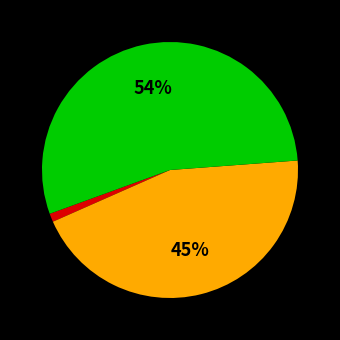

To the nearest percent, what is the difference between the largest and smallest slice percentages?

53%